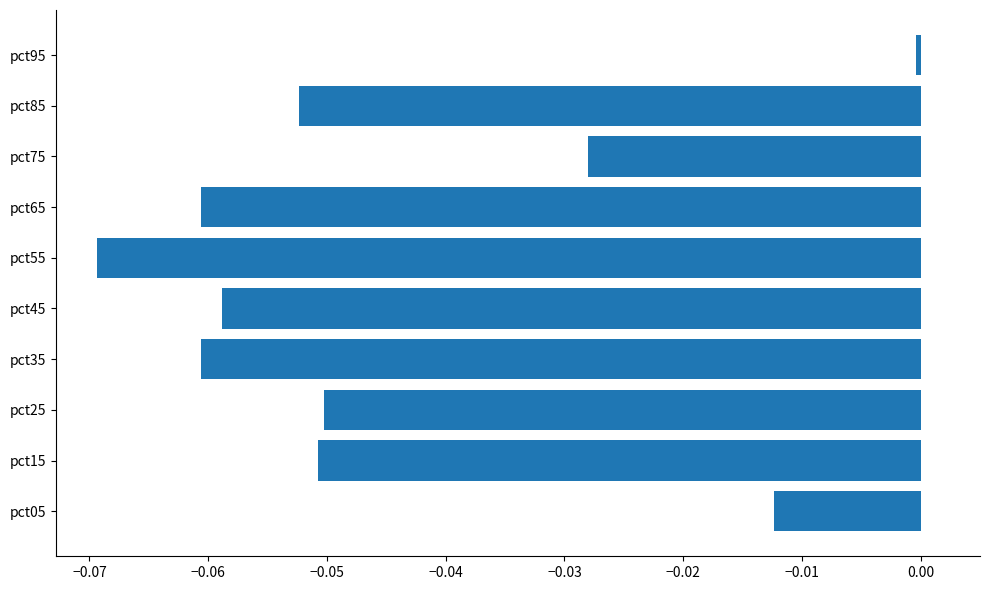

Between pct75 and pct65, which is larger?

pct75